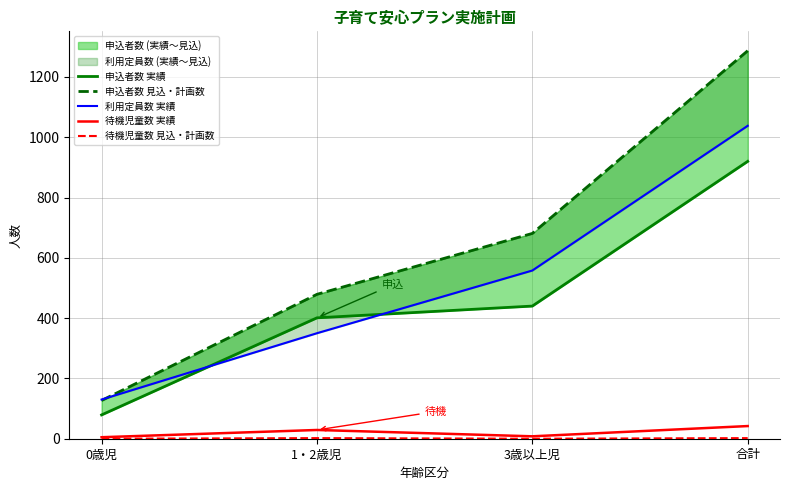

How many categories are shown in the chart?

4